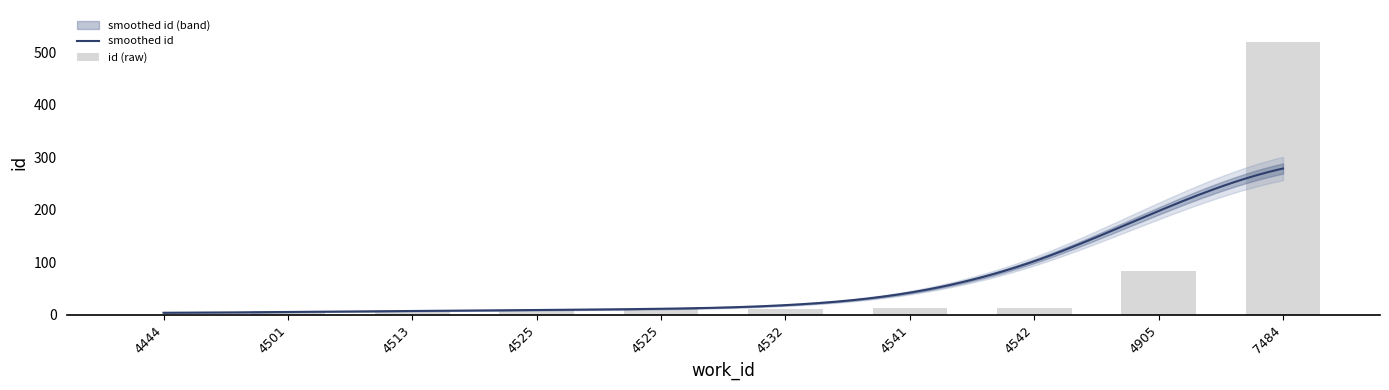

What is the sum of the values at 4444 and 7484?

520.0